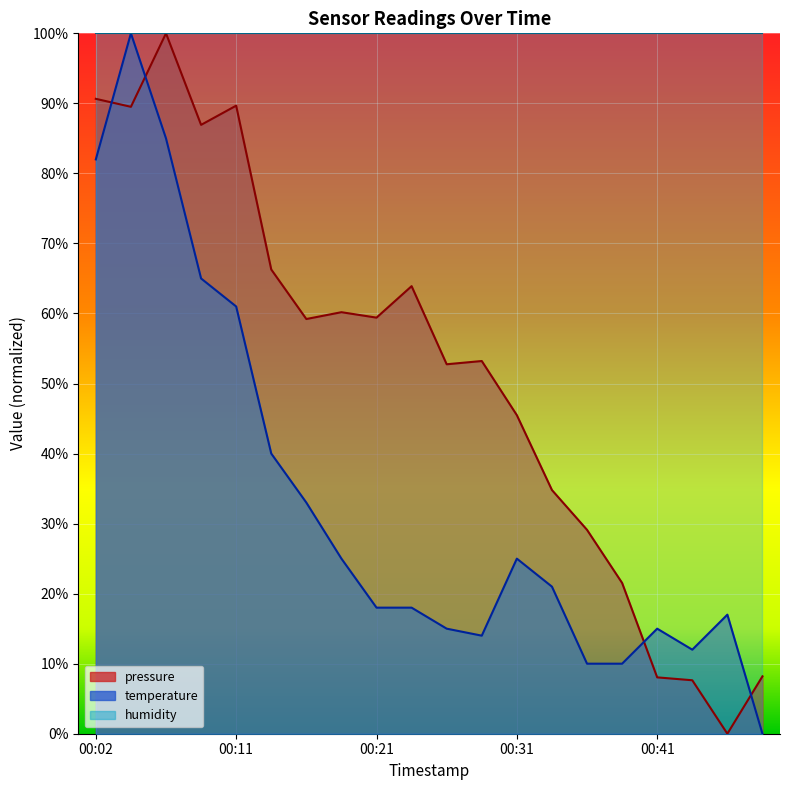

What are all the series names shown in the legend?

pressure, temperature, humidity